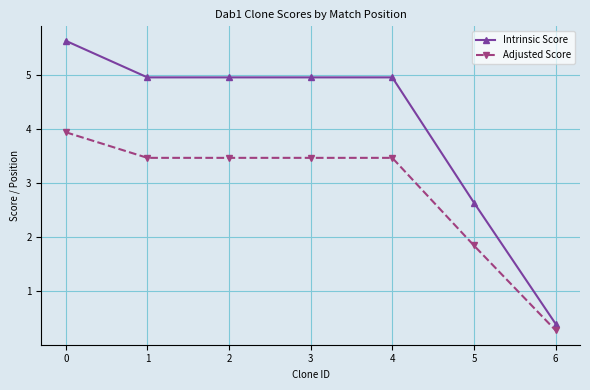

What is the value of the Intrinsic Score point at the 5th from the left?

5.0